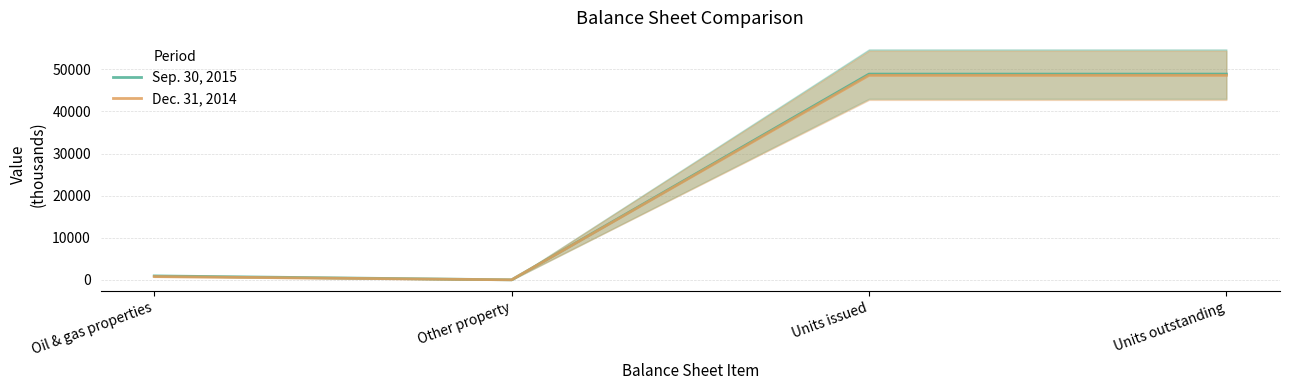

Is it true that Sep. 30, 2015 equals 48871.4 at Units issued?

True